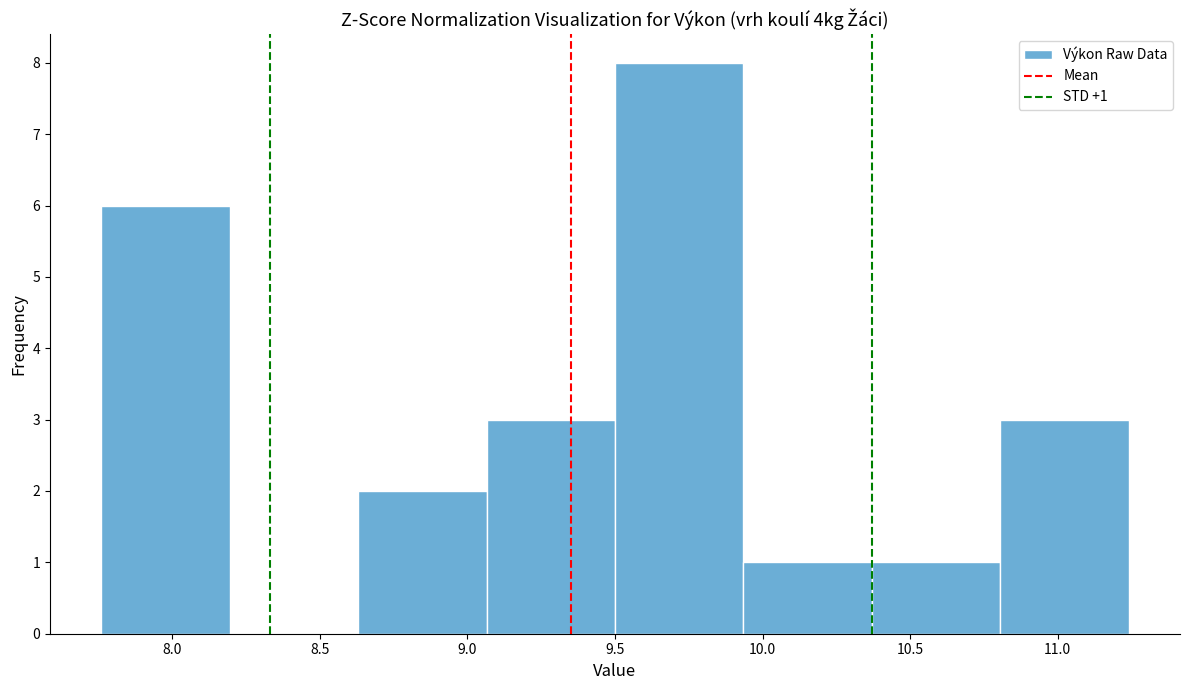

Over which range of the x-axis is the bar tallest?

9.500 to 9.935